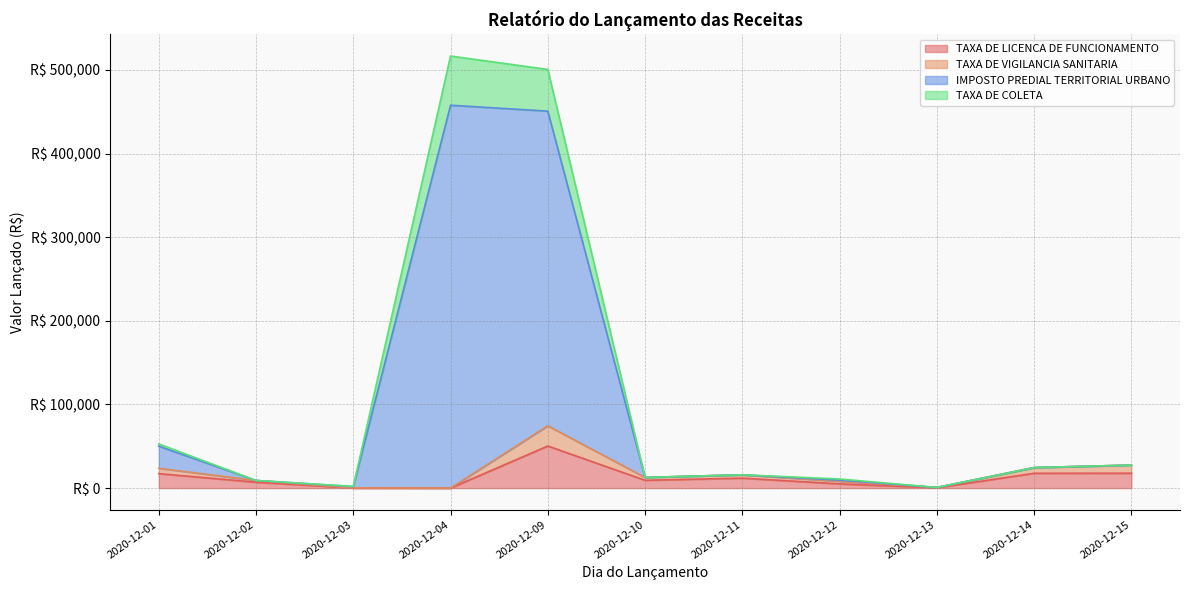

Which series has the widest spread of values?

IMPOSTO PREDIAL TERRITORIAL URBANO